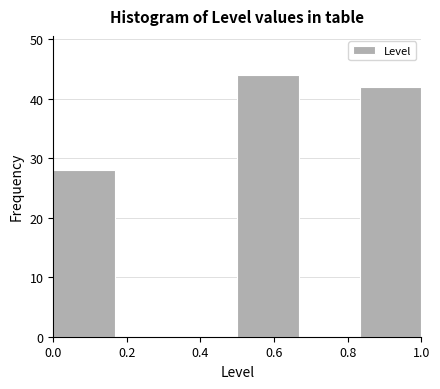

What is the height of the bar covering 0.84 to 1.00 on the x-axis? Neither the bar edges nor the heights are printed on the chart, so give them approximately, as read against the axes.

42